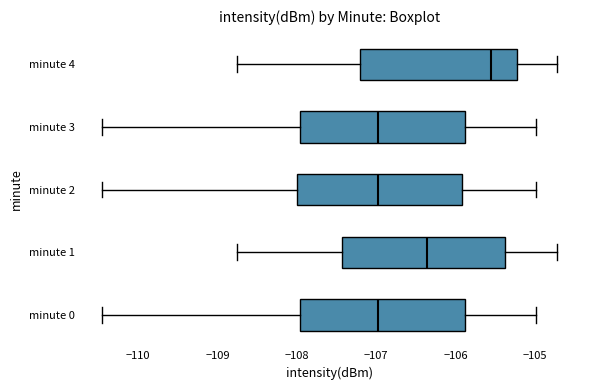

Reading bottom to top, read every box against the x-axis: the position of its median line, the range the box covers, and the ends of its whiskers. The values are not printed on the chart, so give them approximately, as read against the axis.

minute 0: median -107.0, box -108.0 to -105.9, whiskers -110.5 to -105.0
minute 1: median -106.4, box -107.4 to -105.4, whiskers -108.8 to -104.7
minute 2: median -107.0, box -108.0 to -105.9, whiskers -110.5 to -105.0
minute 3: median -107.0, box -108.0 to -105.9, whiskers -110.5 to -105.0
minute 4: median -105.6, box -107.2 to -105.2, whiskers -108.8 to -104.7